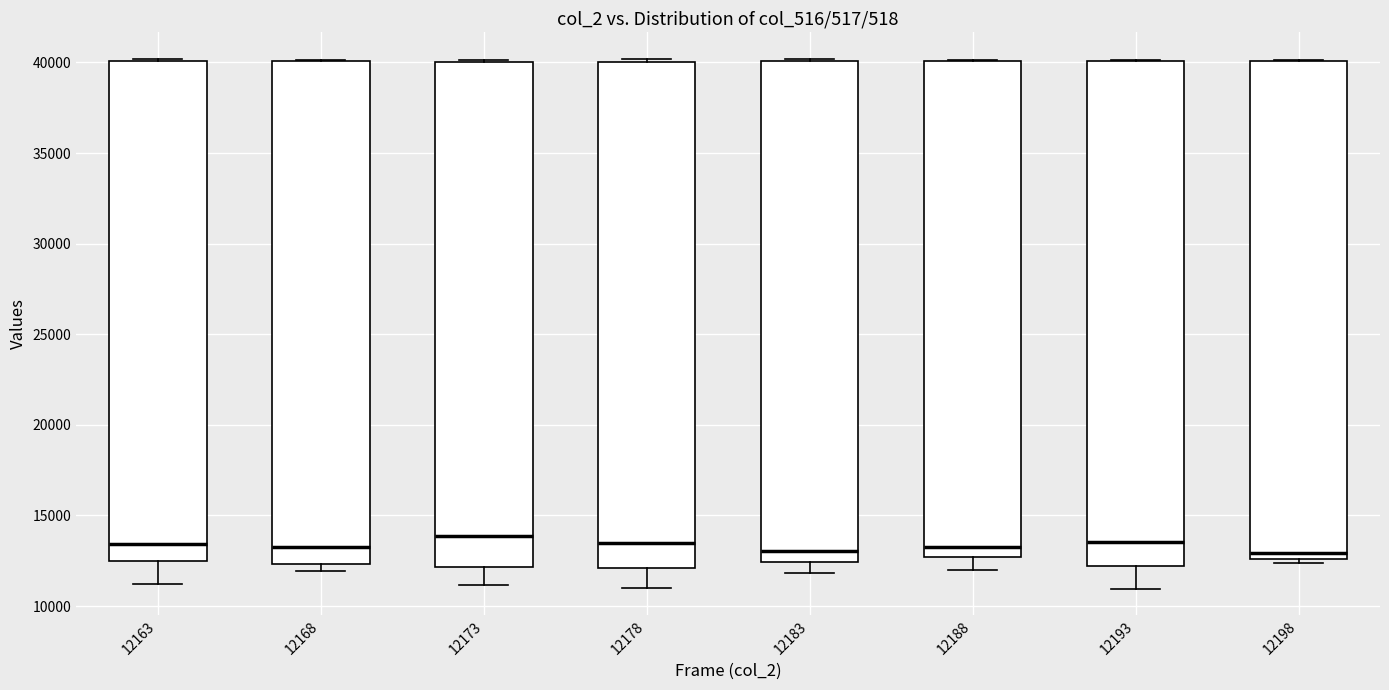

Where does the lower whisker of the box at x = 12193 end on the y-axis? The values are not printed on the chart, so give them approximately, as read against the axis.

11000